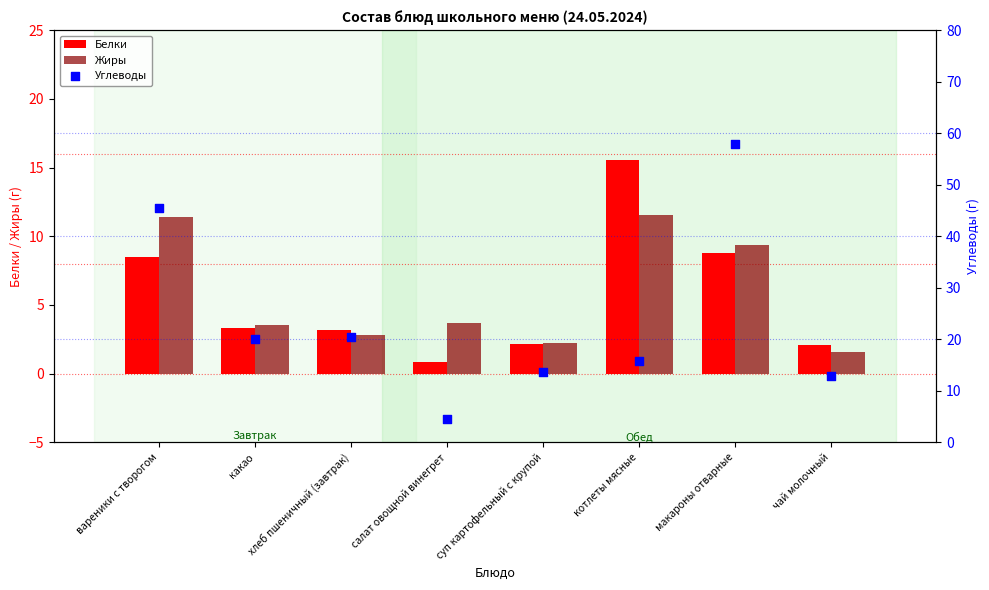

At how many categories does at least one series exceed 2?

8